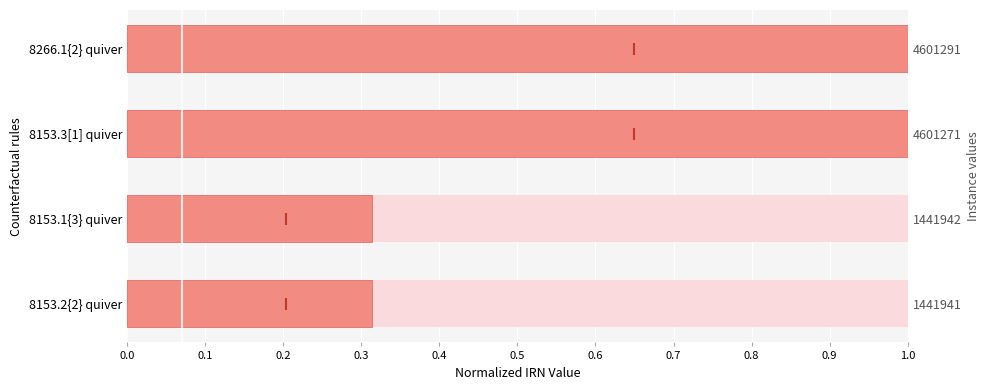

Reading left to right, list all the values displayed in this chart.

0.3	0.3	1.0	1.0